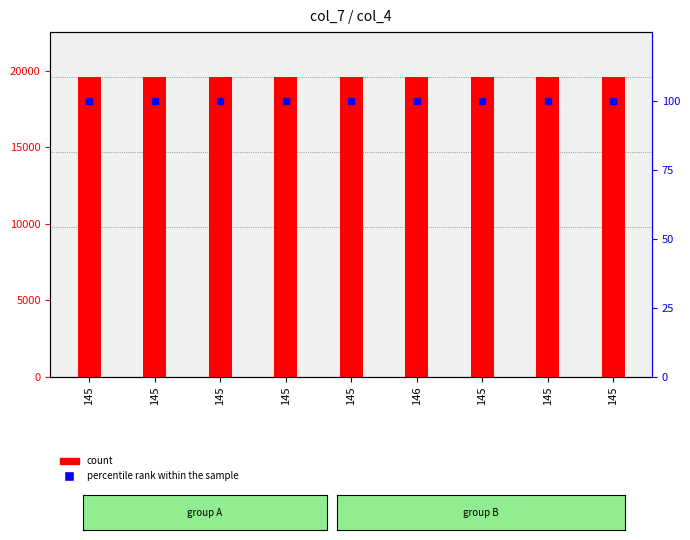

Which series contains the highest Y value?

count